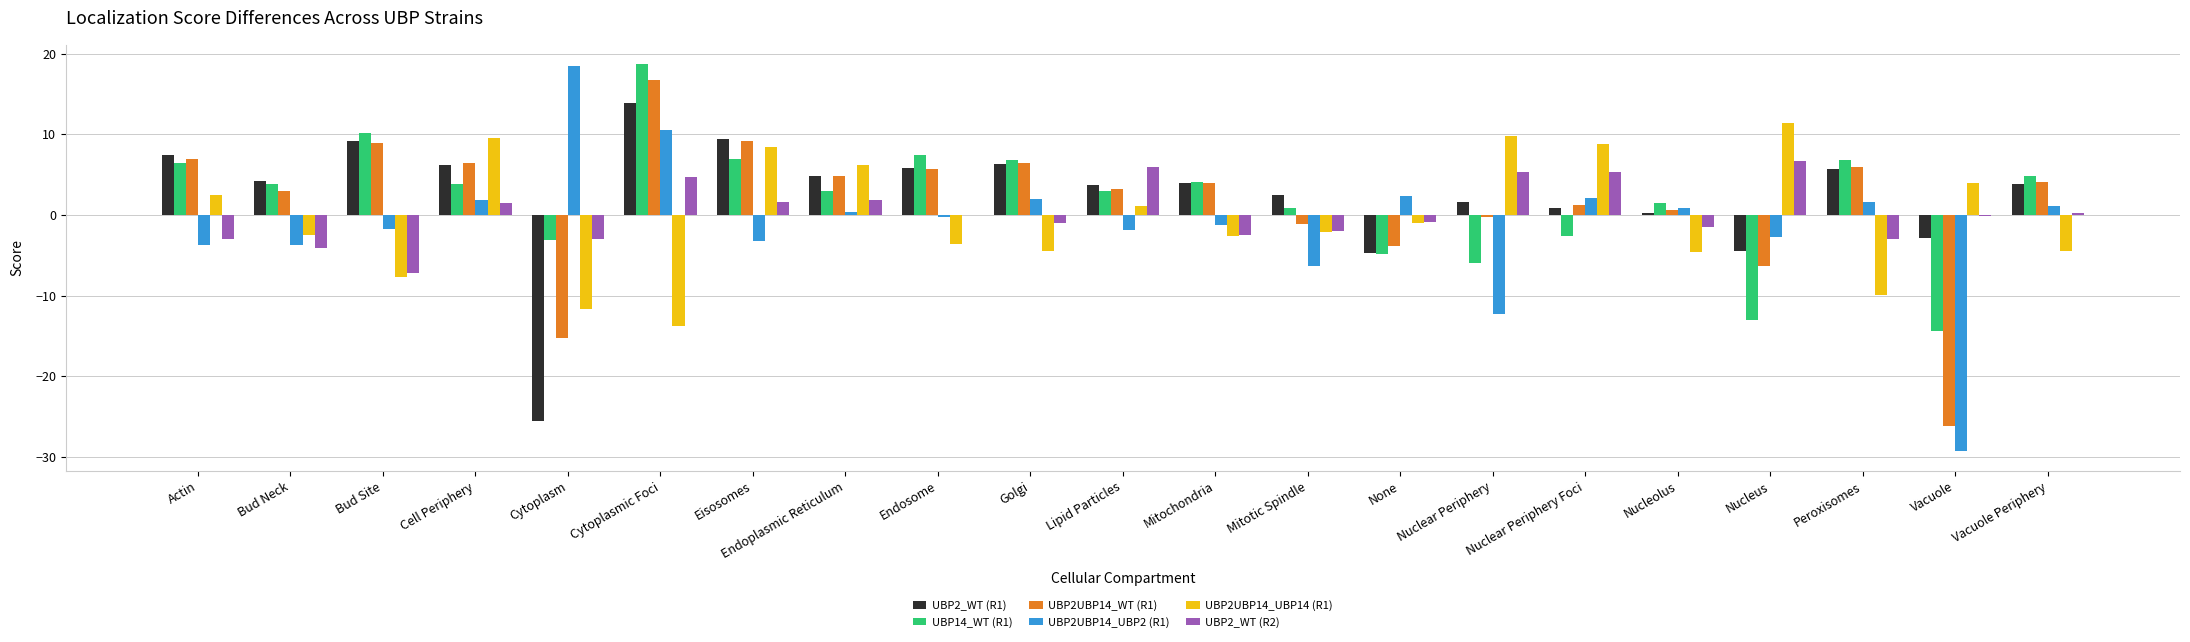

True or false: UBP2_WT (R1) has a value of -4.5 at Nucleus.

True